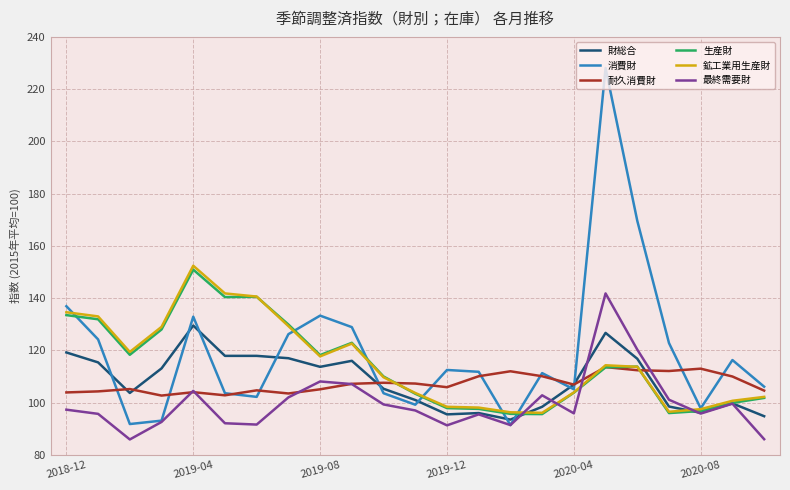

Which series has the largest range (max minus min)?

消費財